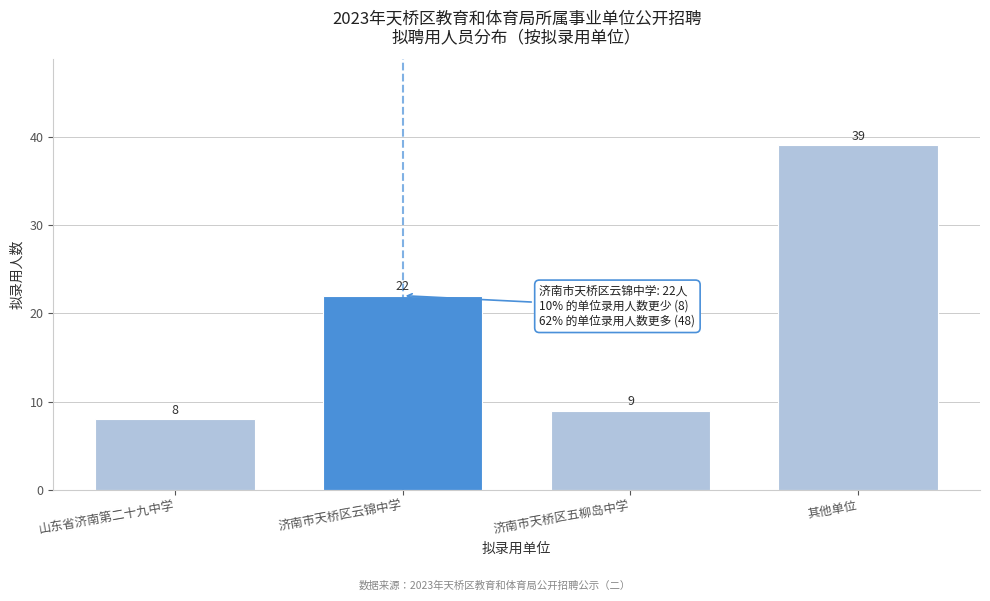

Reading left to right, transcribe all the data shown in this chart.

8	22	9	39